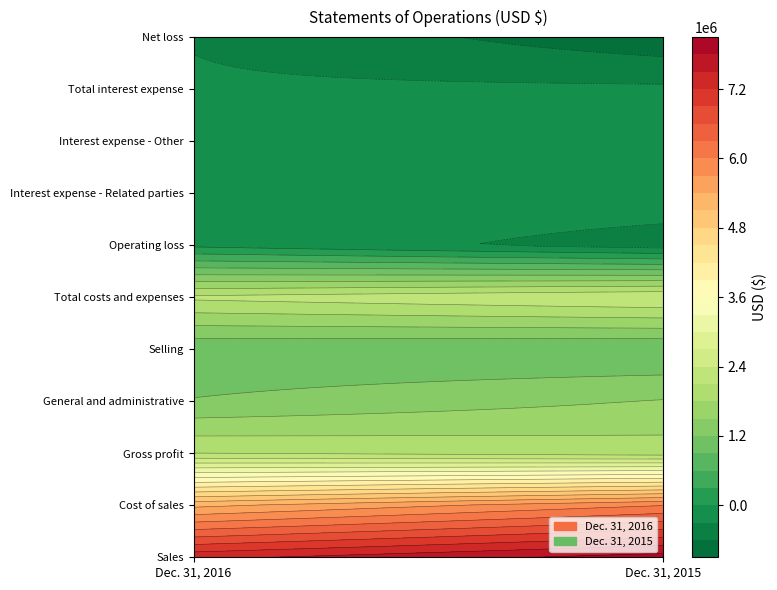

What is the sum of all Interest expense - Related parties values?

-133735